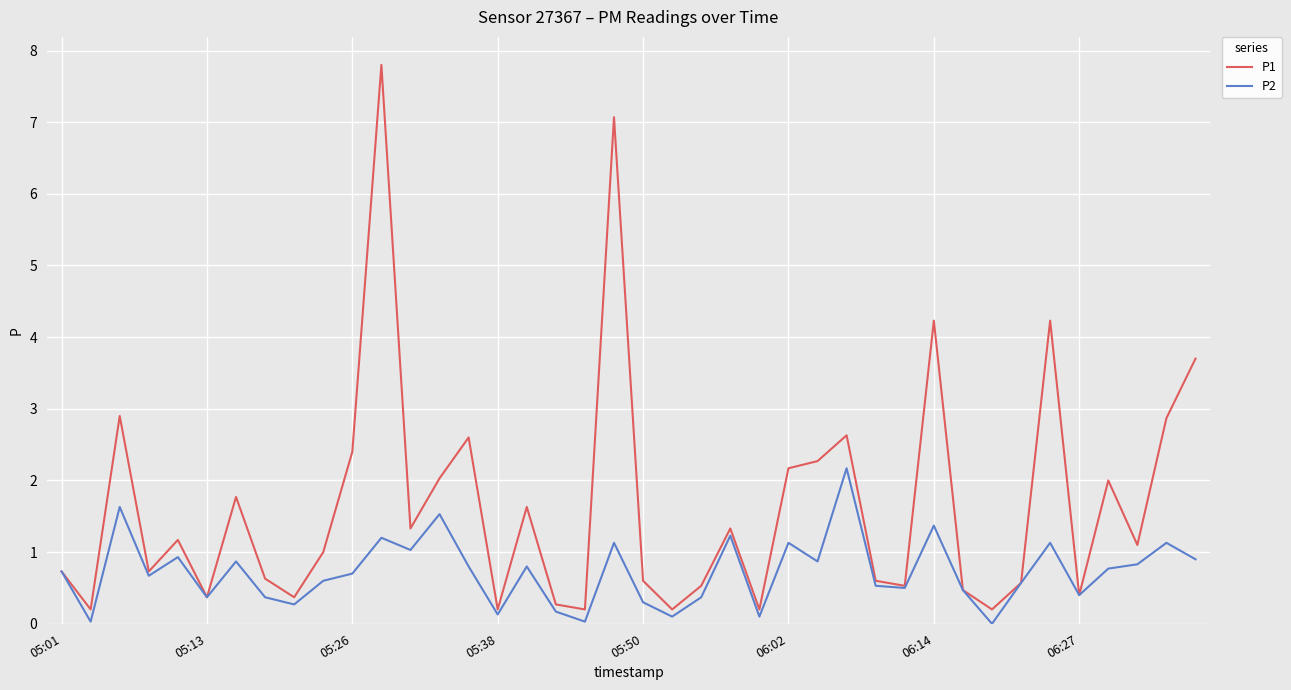

List the series in order of their peak value, highest first.

P1, P2